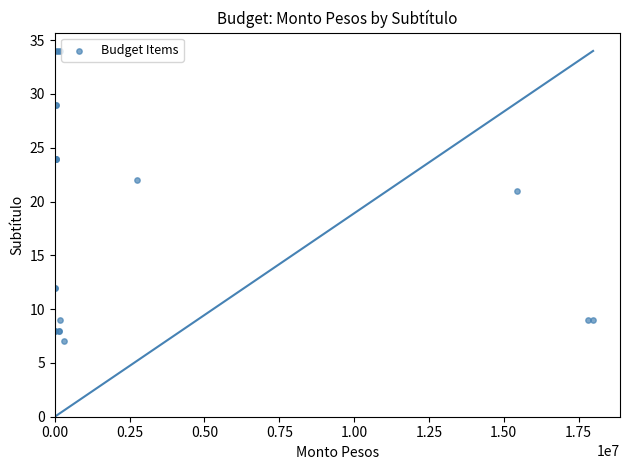

What Y value in the scatter plot is closest to 20?

21